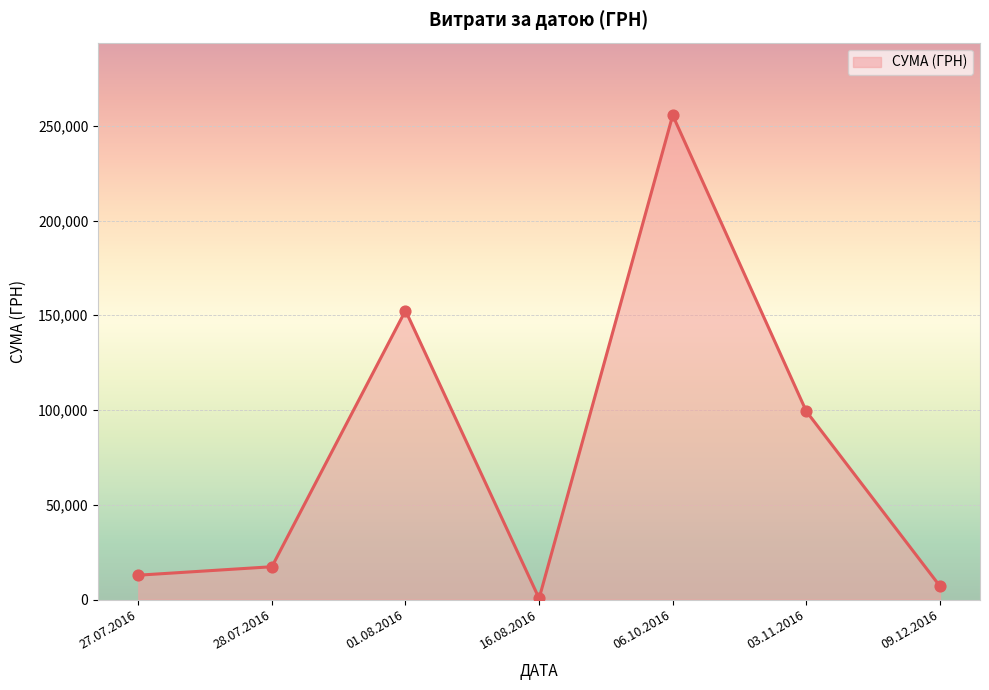

What is the change in value from 28.07.2016 to 03.11.2016?

+82010.8